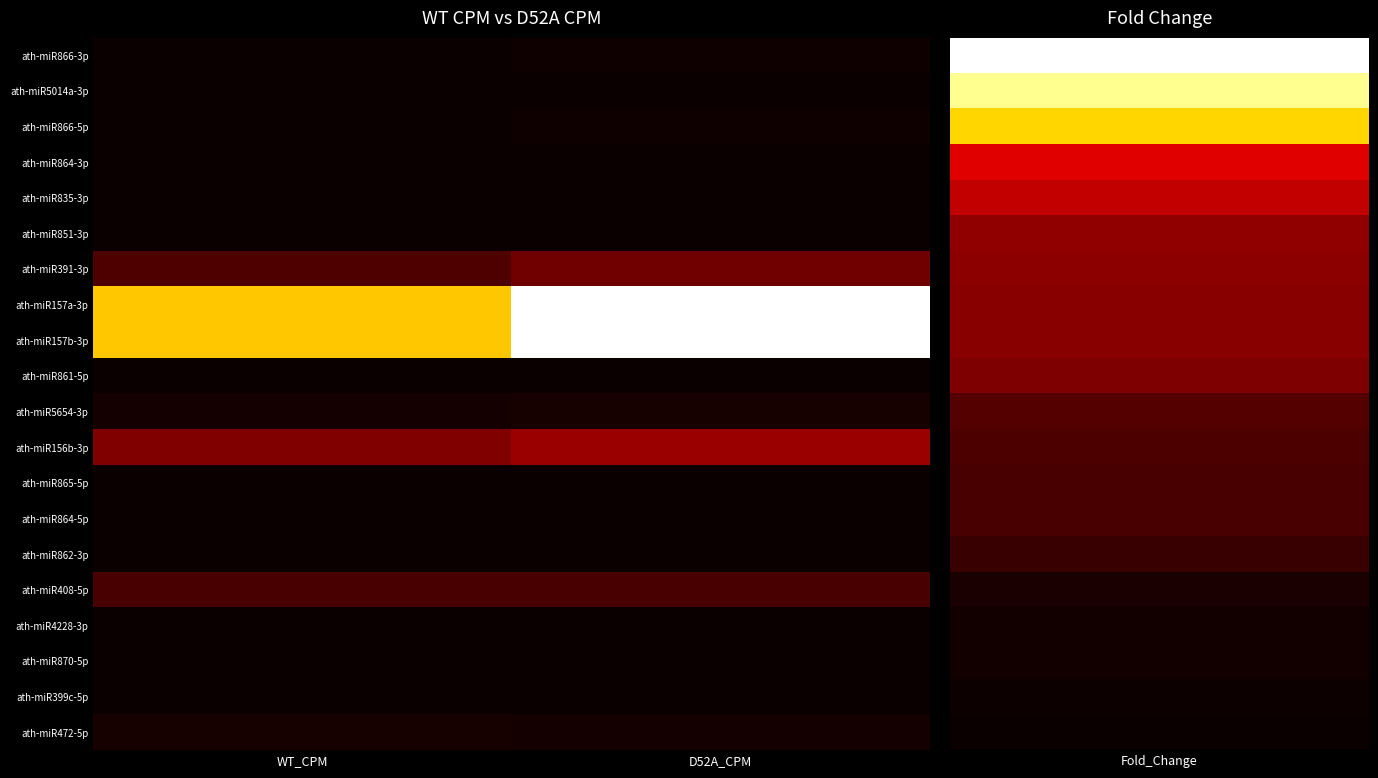

What is the total value across all series at D52A_CPM?

2.5